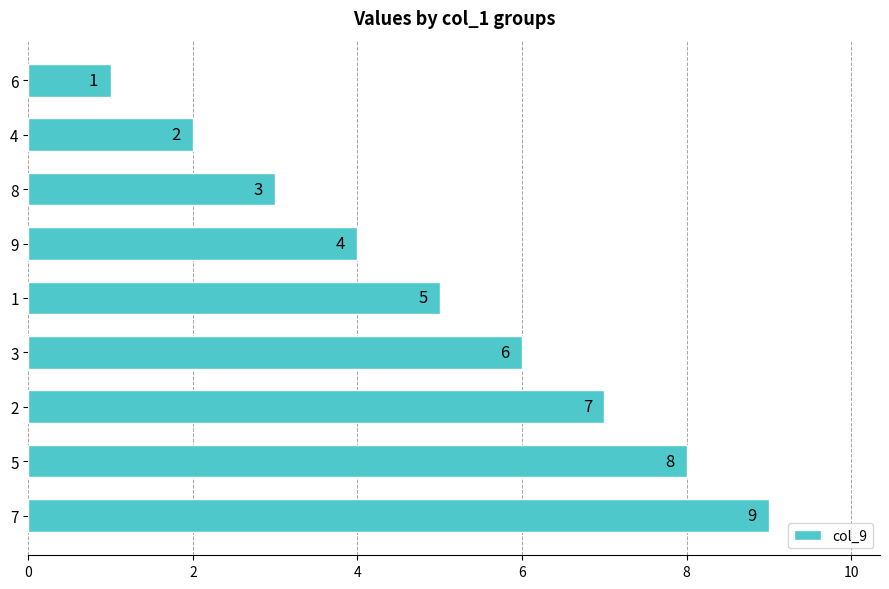

The value at 7 is 9. True or false?

True